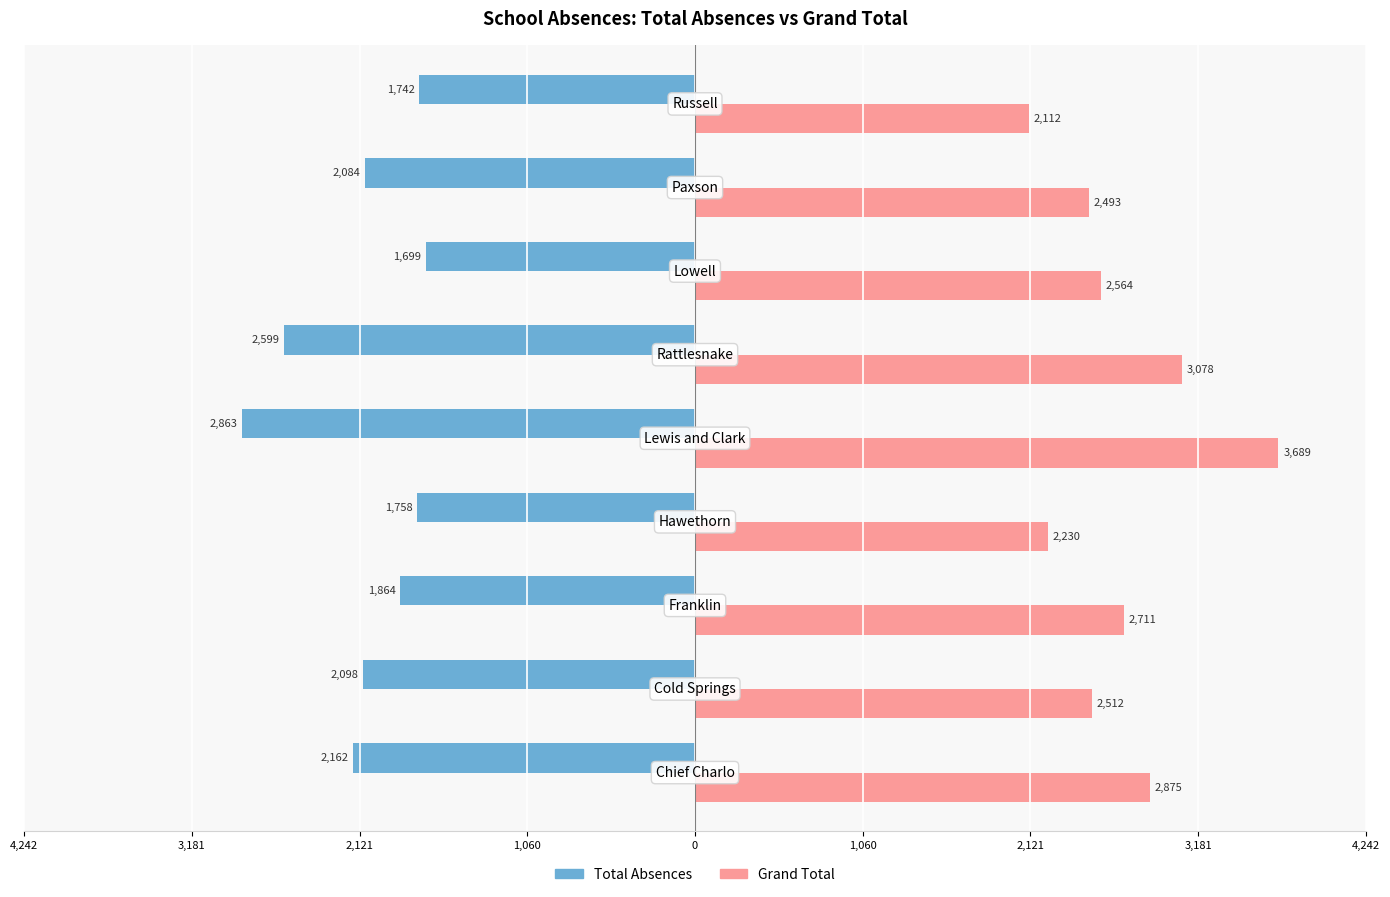

What is the difference between the second highest and minimum values in the Grand Total series?

966